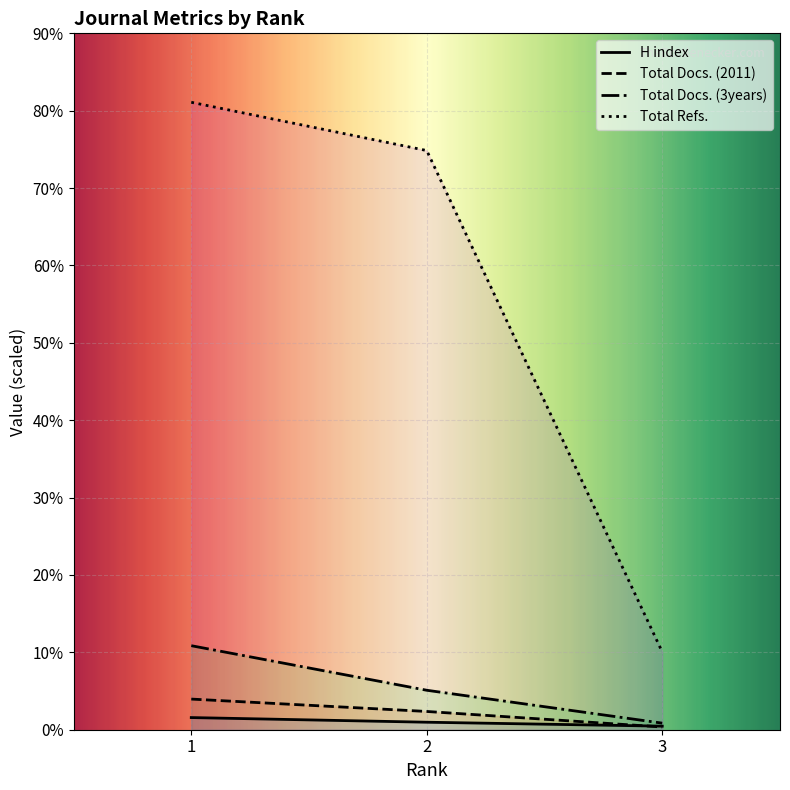

Reading left to right, transcribe all the data shown in this chart.

H index: 157	97	46
Total Docs. (2011): 396	236	35
Total Docs. (3years): 1086	510	85
Total Refs.: 8109	7485	1005